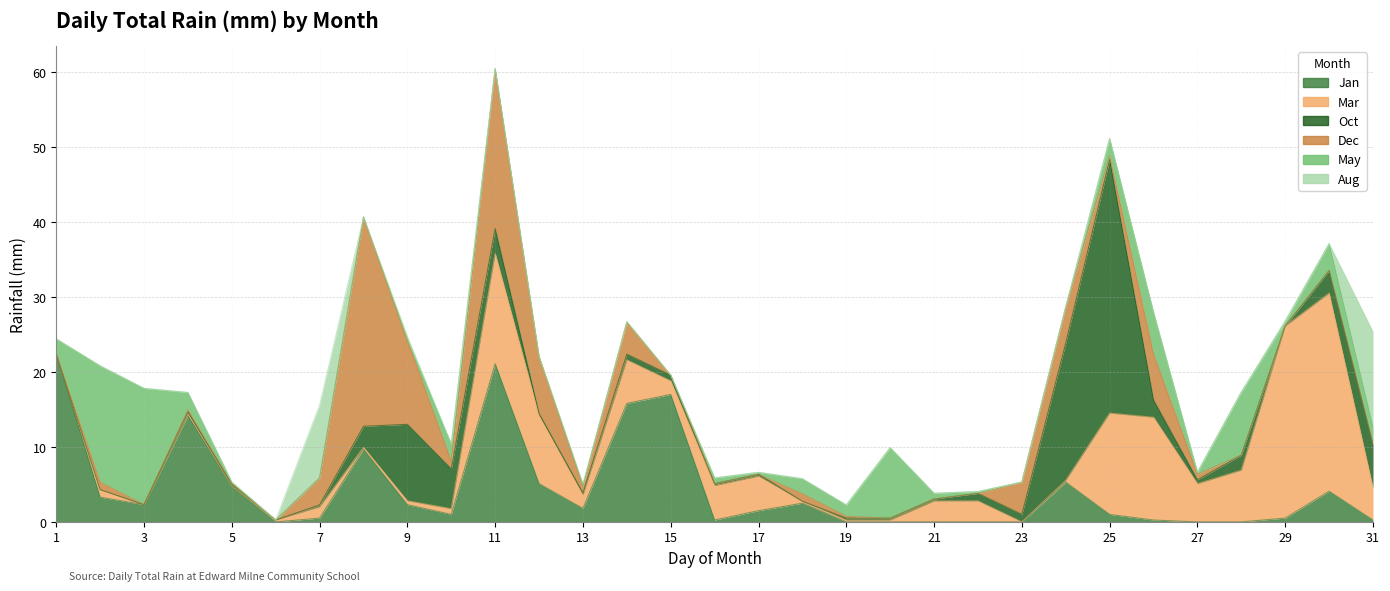

How many intersections are there between May and Oct?

6